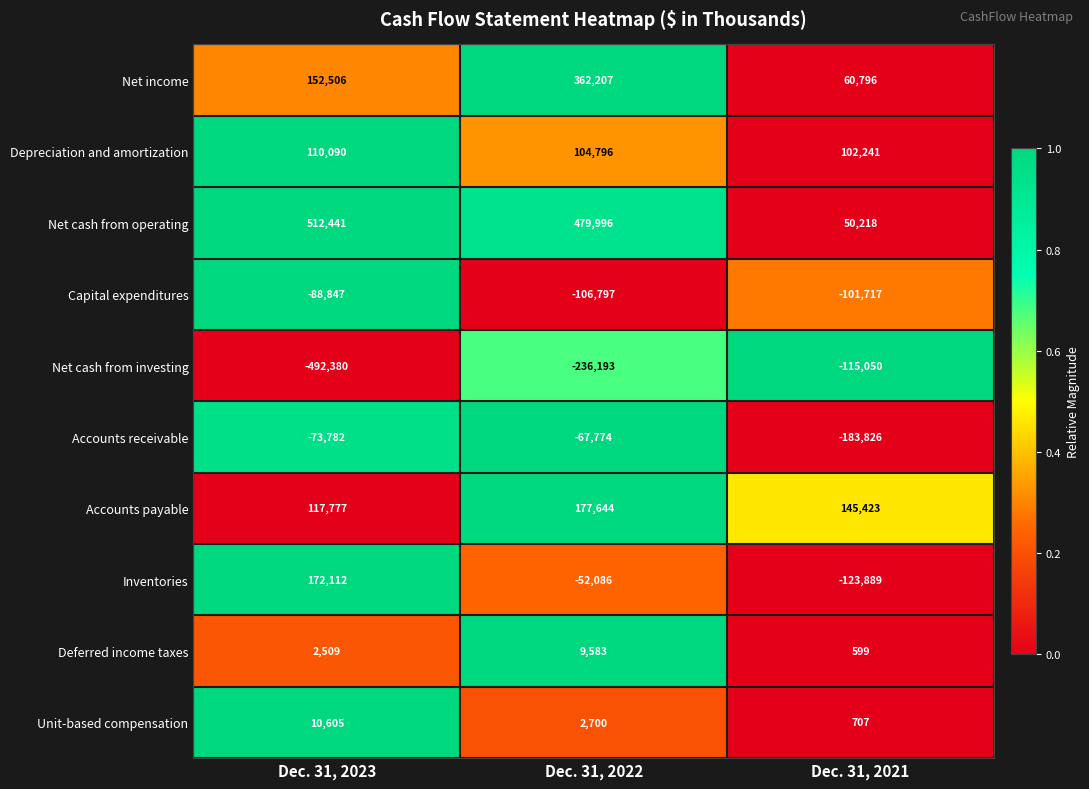

Is the value of Net cash from operating at Dec. 31, 2021 greater than the value of Depreciation and amortization at Dec. 31, 2022?

No